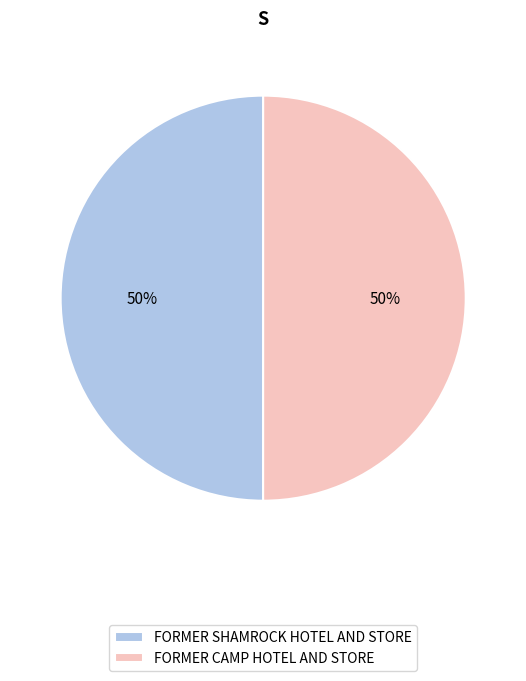

How many segments does this pie chart have?

2